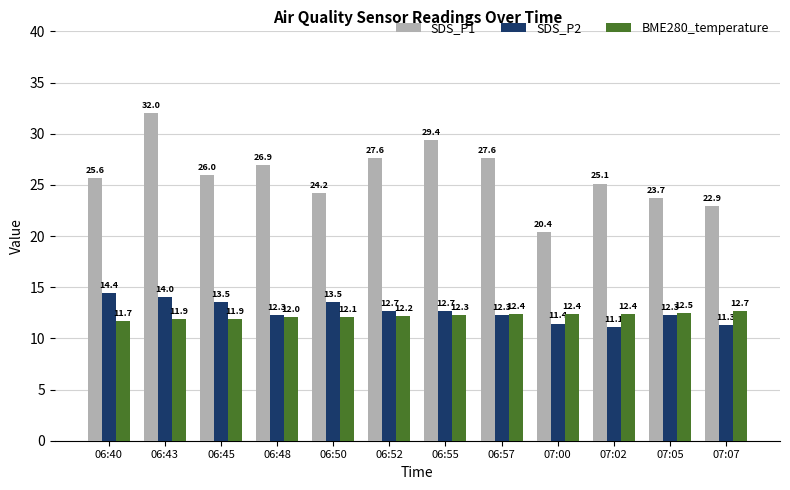

Rank the series by their maximum value, from lowest to highest.

BME280_temperature, SDS_P2, SDS_P1